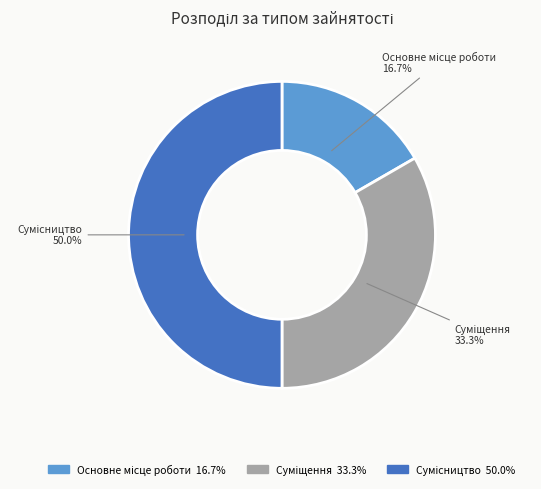

Which has a higher value, Основне місце роботи or Сумісництво?

Сумісництво